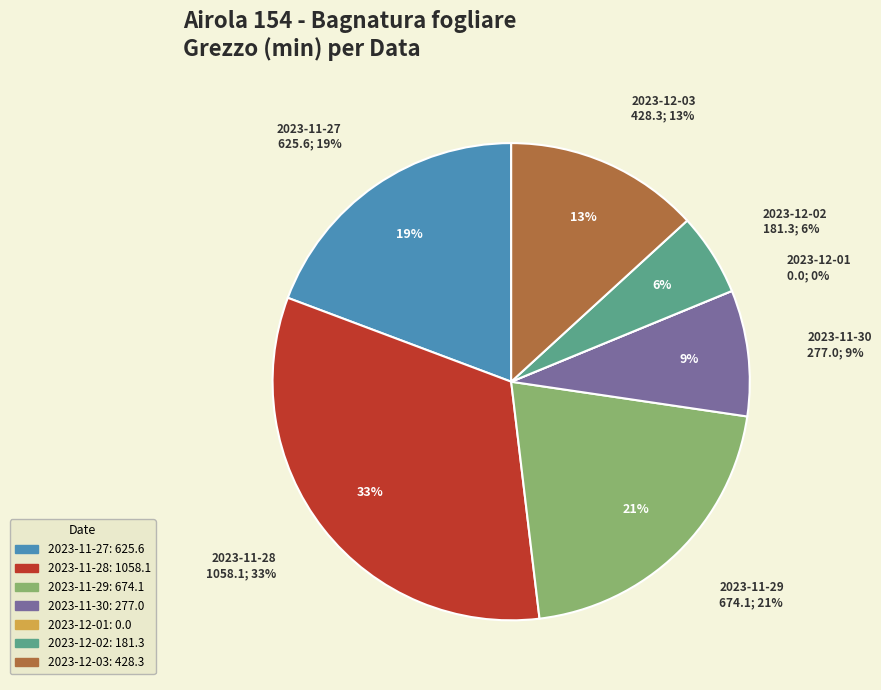

To the nearest percent, what percentage of the pie is 2023-12-02?

6%